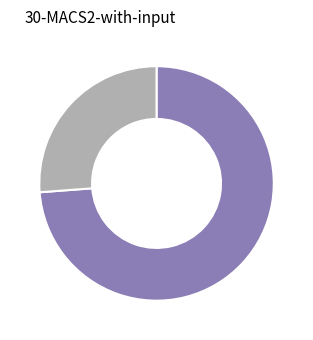

Is there any slice that represents more than half of the pie?

Yes